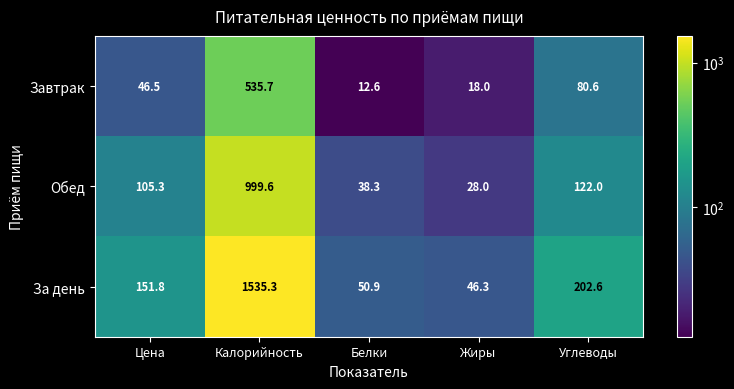

What is the spread (max minus min) of values at Углеводы?

122.0